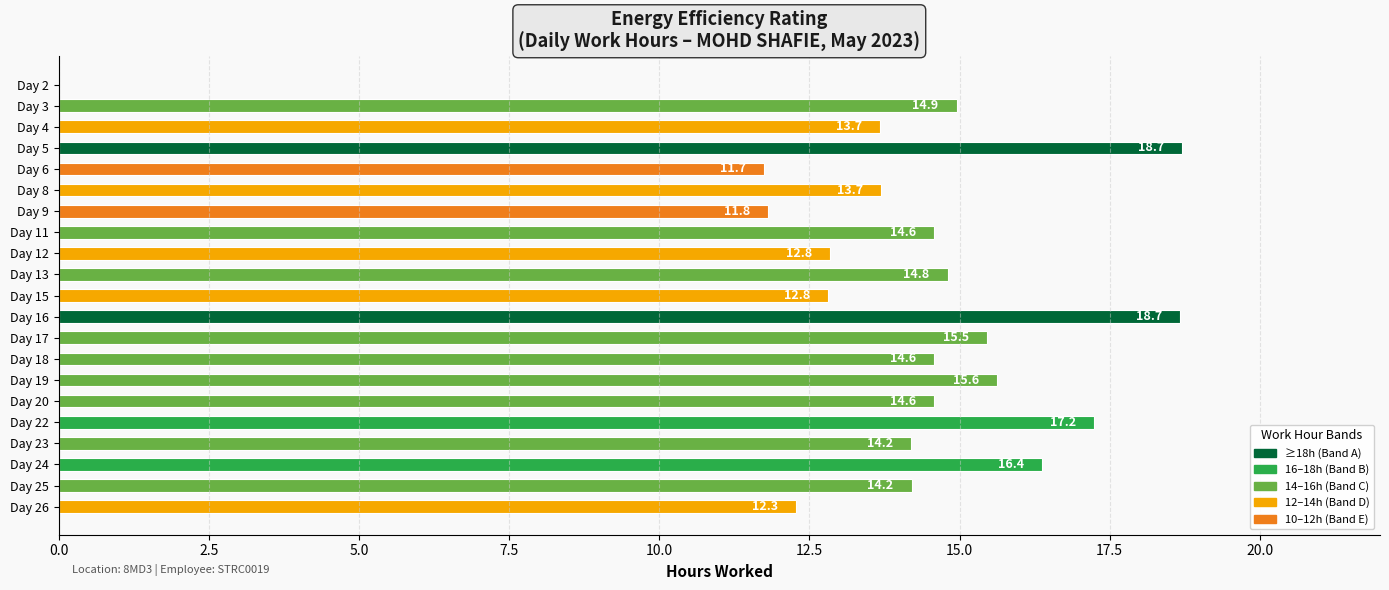

What is the maximum value shown in the chart?

18.7